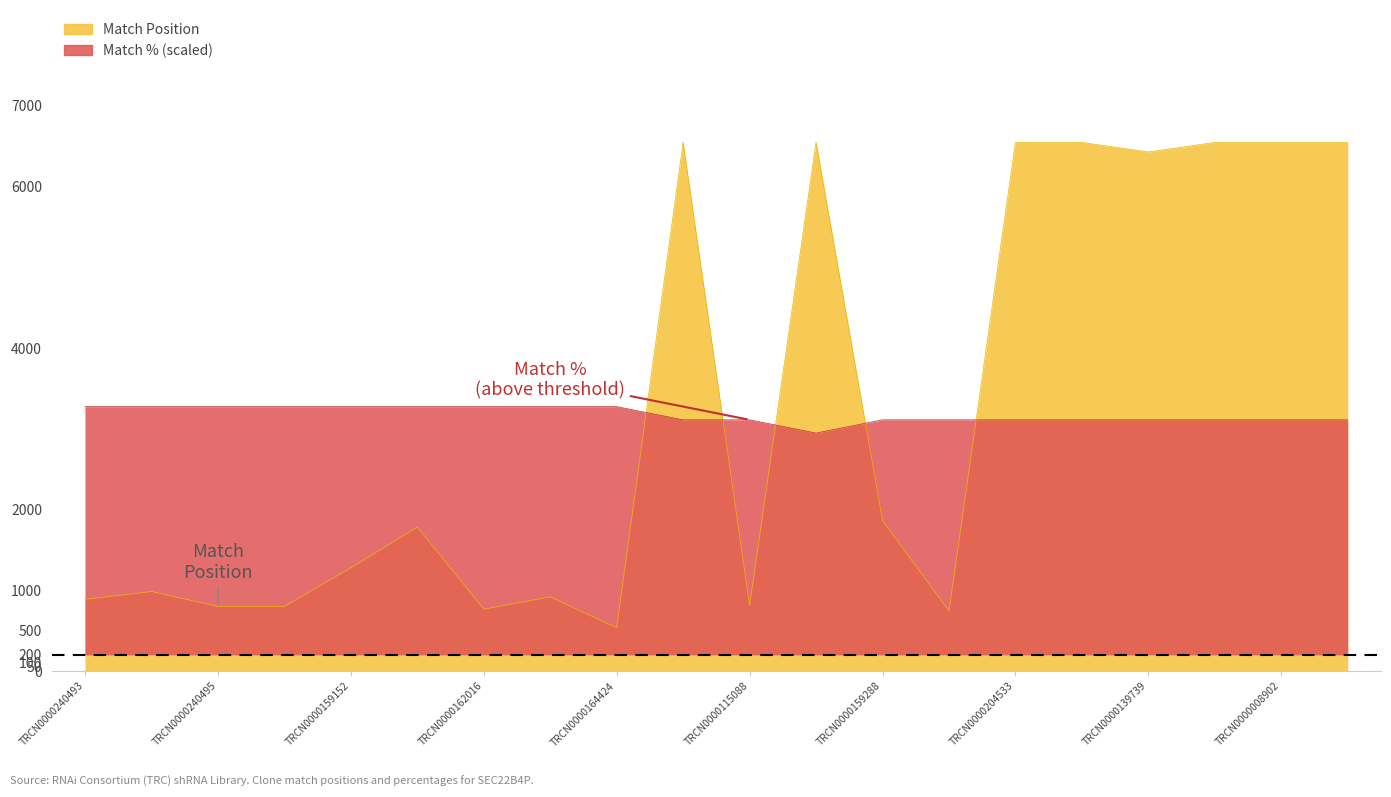

The Match % series shows 3274.5 at TRCN0000240493. True or false?

True